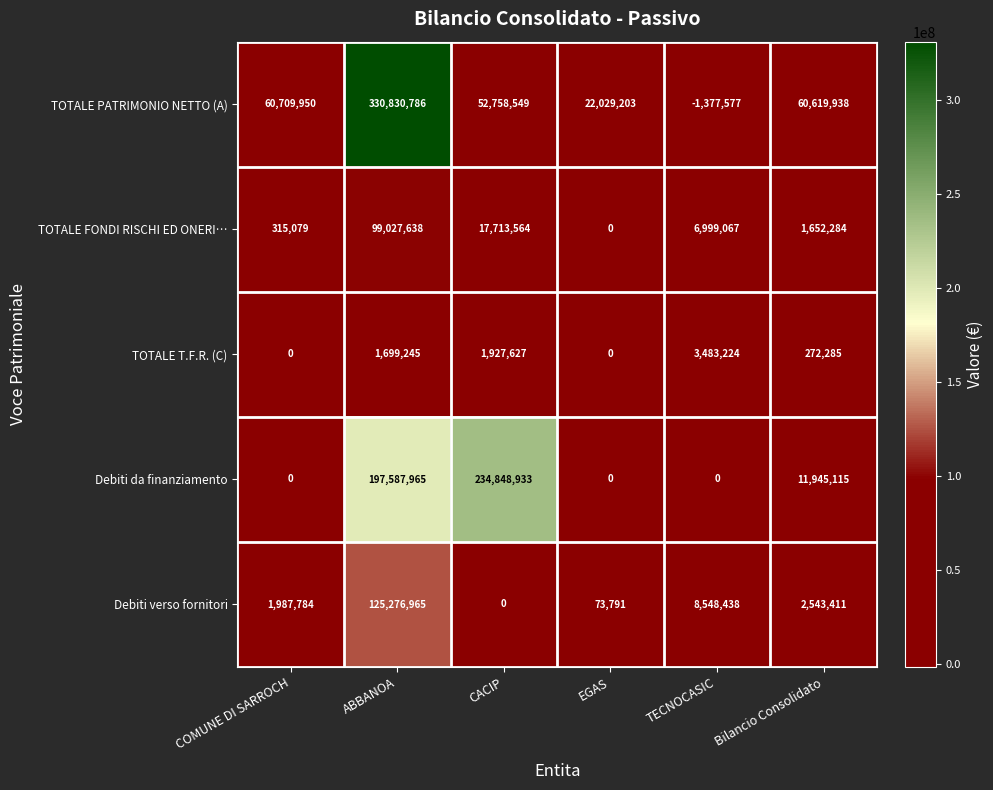

Count the number of data series in this chart.

5